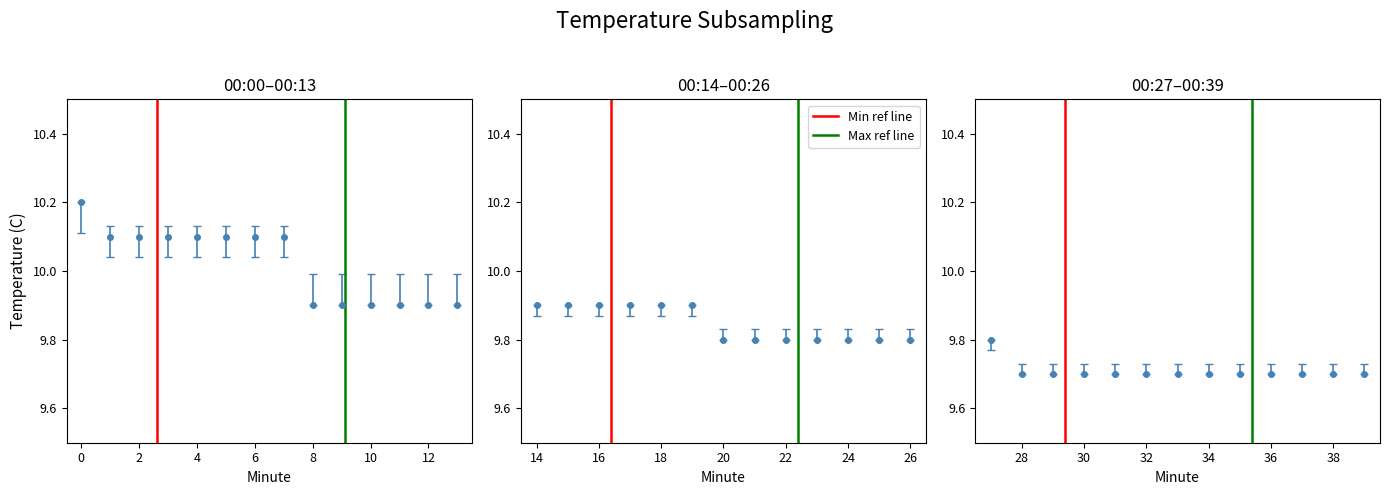

Count the number of data series in this chart.

2